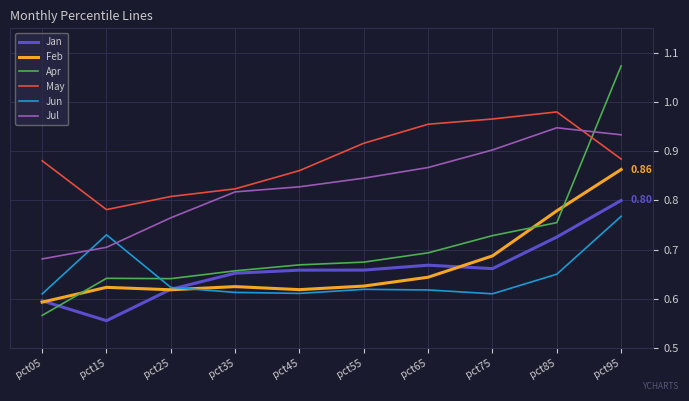

What is the total value across all series at pct25?

4.1